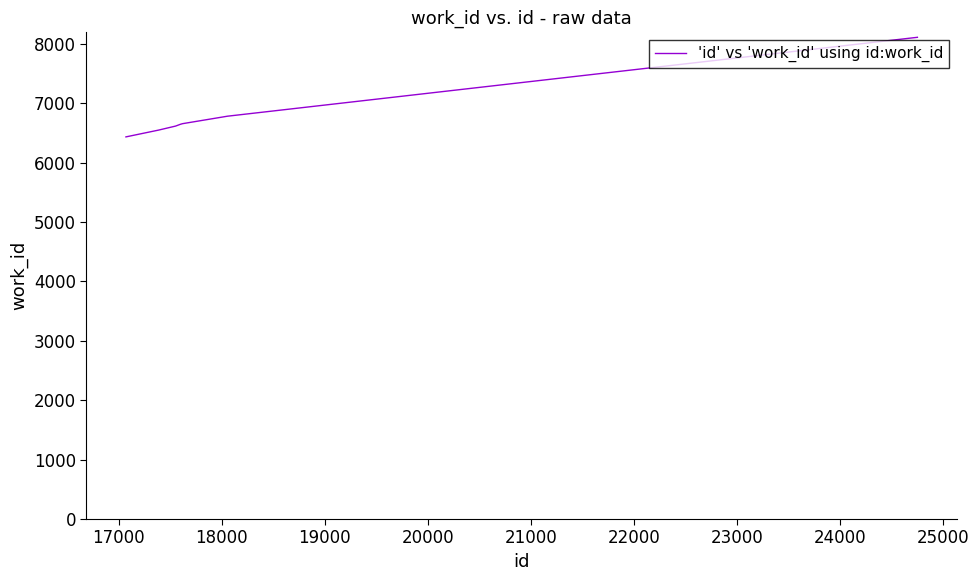

What is the difference between the maximum and minimum values?

1676